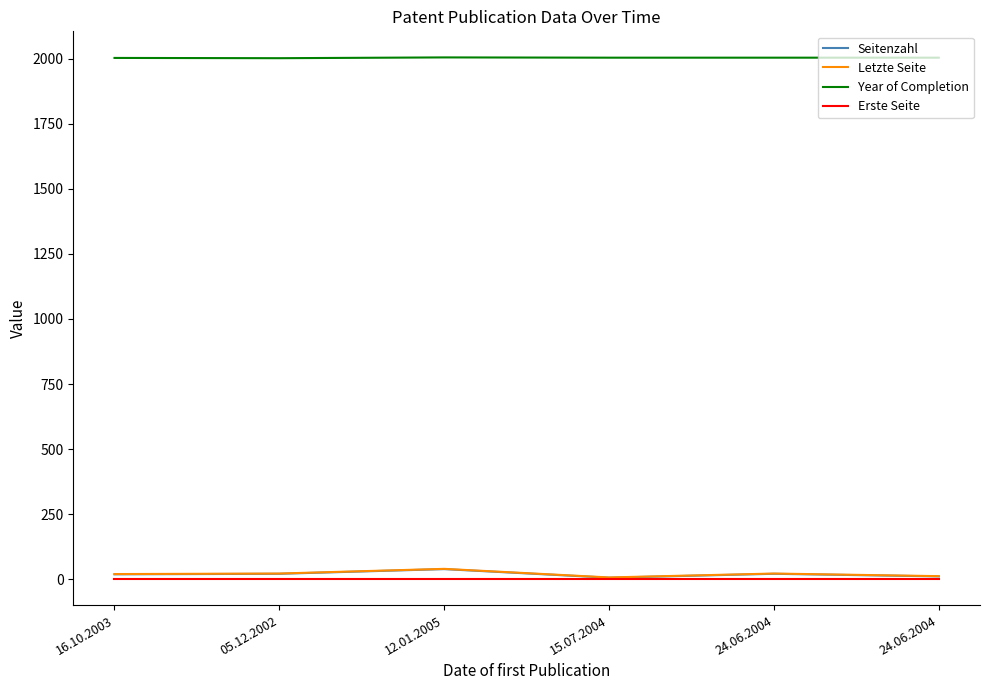

Reading left to right, what are all the values shown in this chart?

Seitenzahl: 19	21	39	6	21	11
Letzte Seite: 20	22	40	7	22	12
Year of Completion: 2003	2002	2005	2004	2004	2004
Erste Seite: 1	1	1	1	1	1